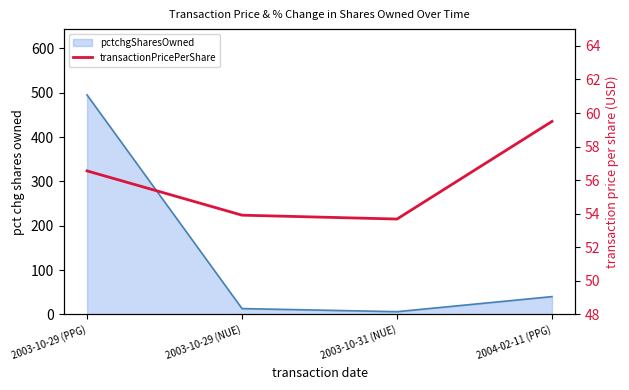

How many values are below 56?

2